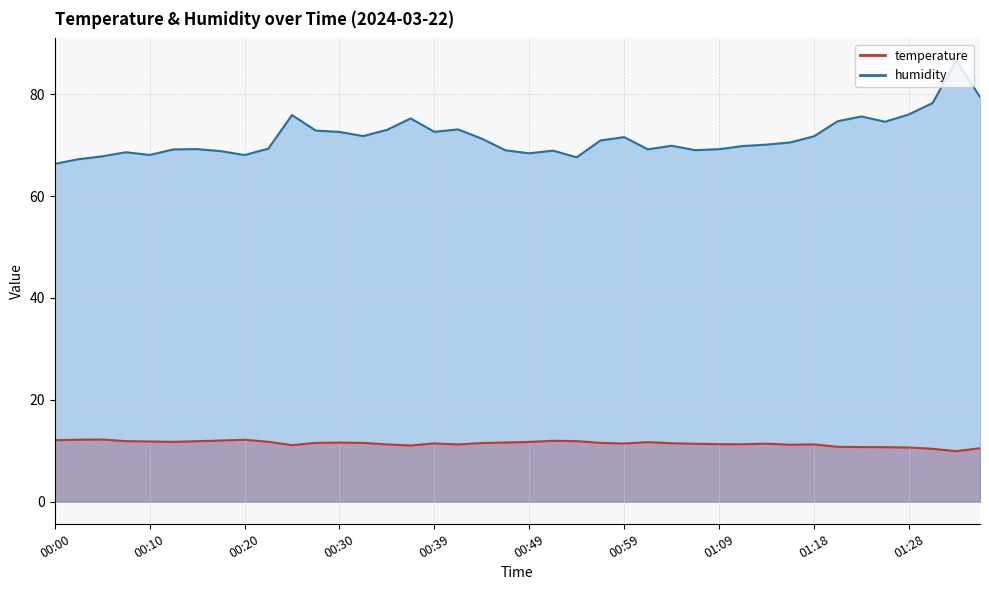

True or false: humidity and temperature intersect in this chart.

False